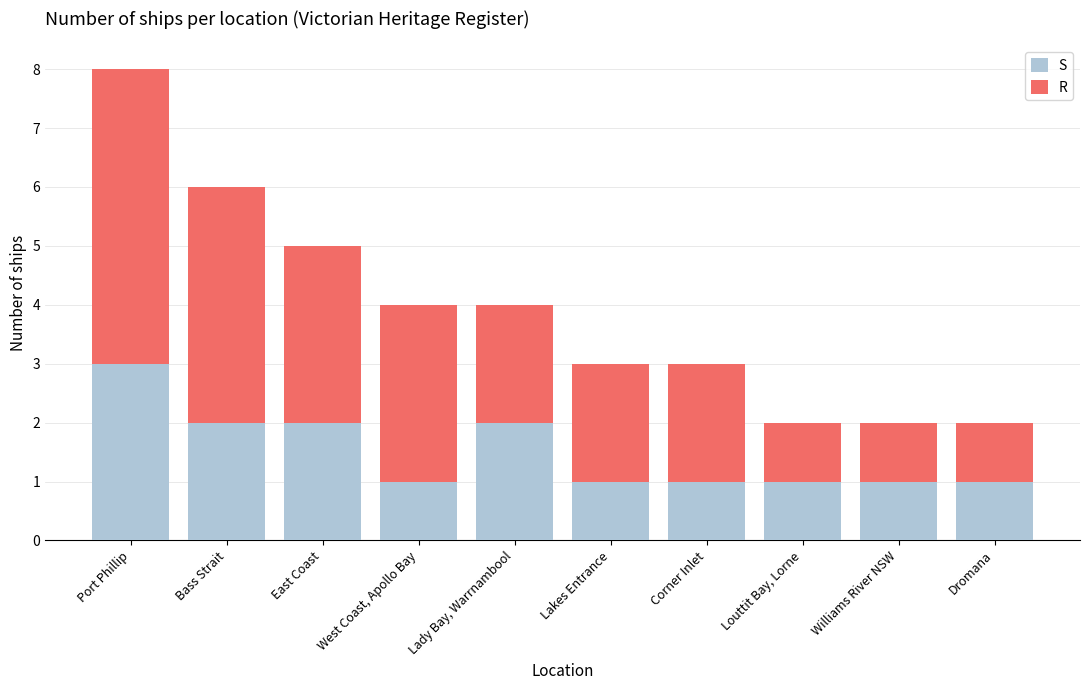

What is the sum of all S values?

15